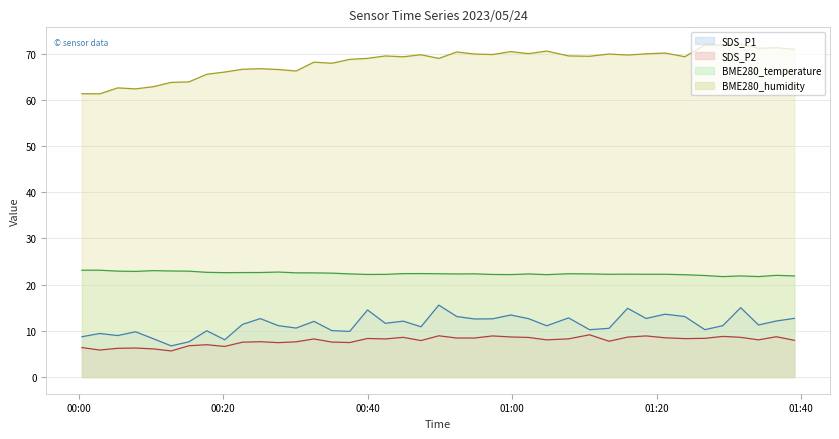

Which series has the largest total across all categories?

BME280_humidity line